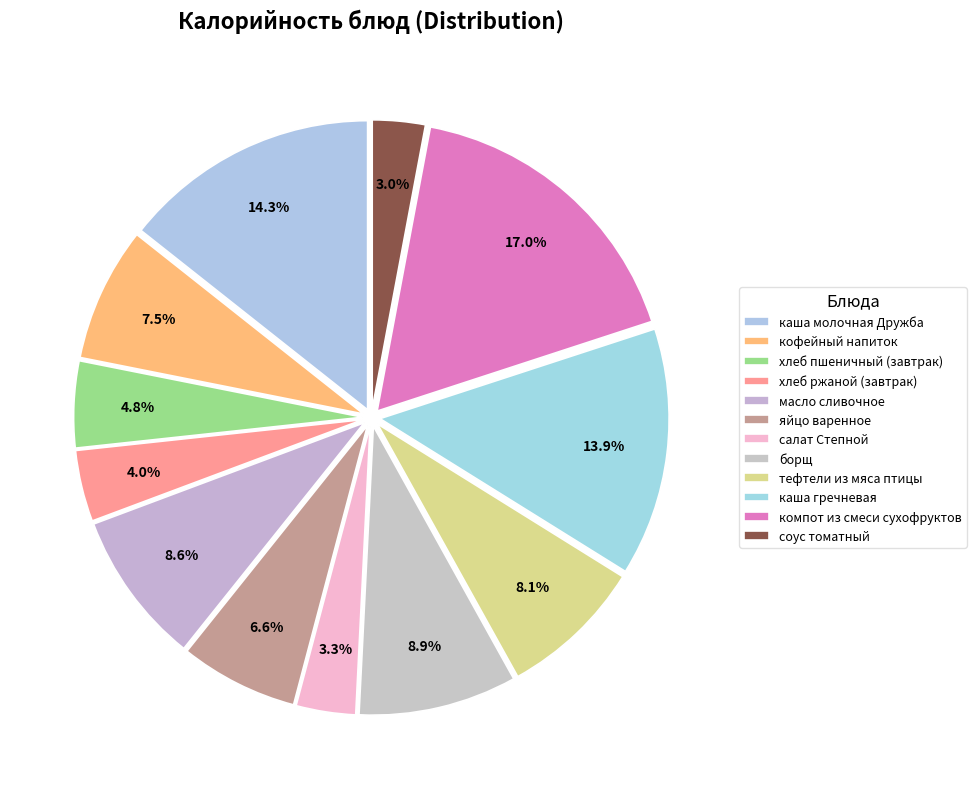

How many slices are in this pie chart?

12